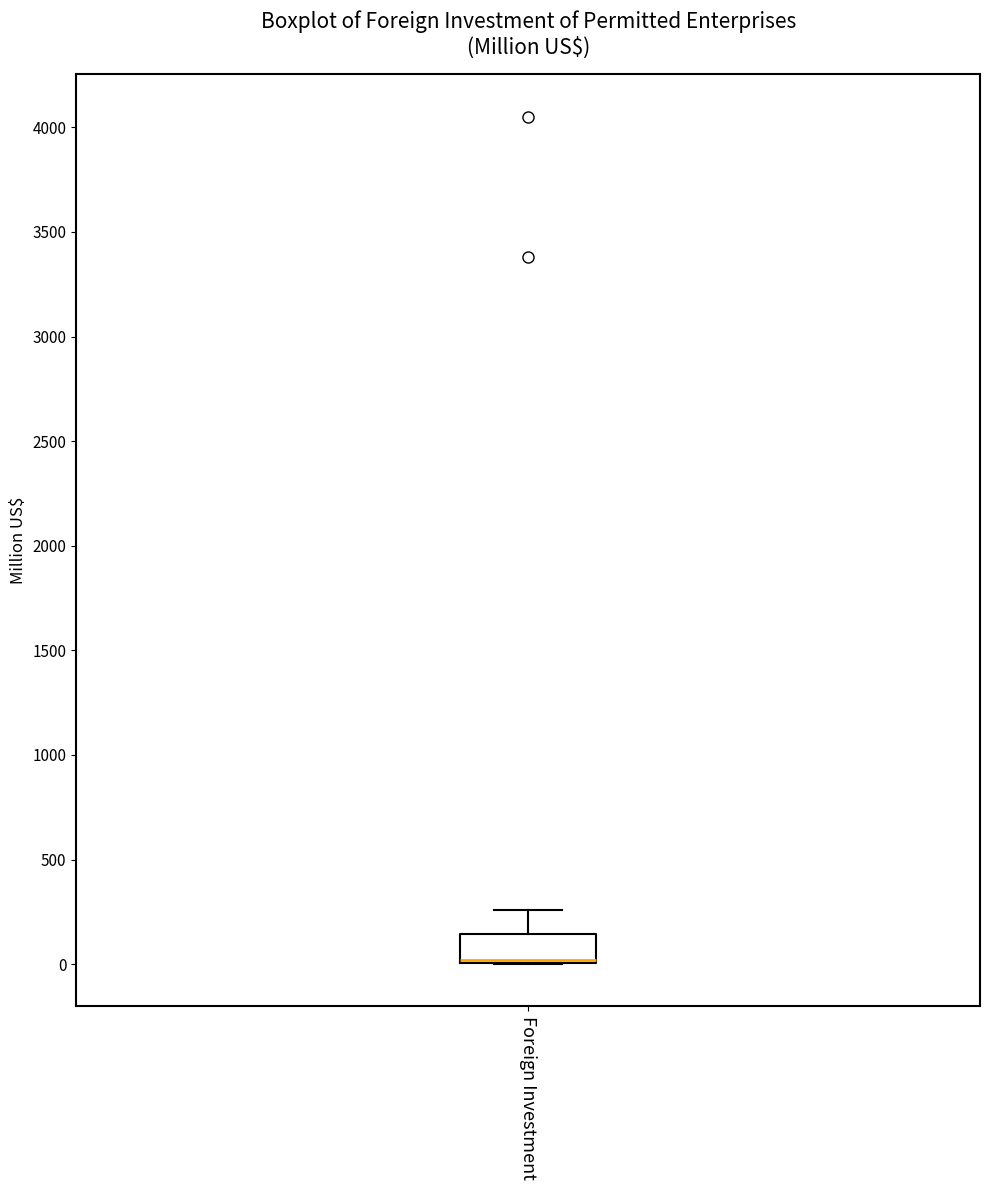

Where is the upper edge of the box for Foreign Investment on the y-axis? The values are not printed on the chart, so give them approximately, as read against the axis.

150